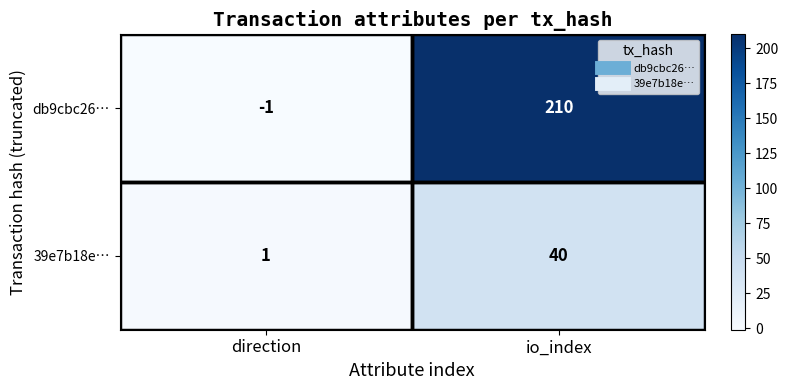

What is the difference between the highest and lowest values at direction?

2